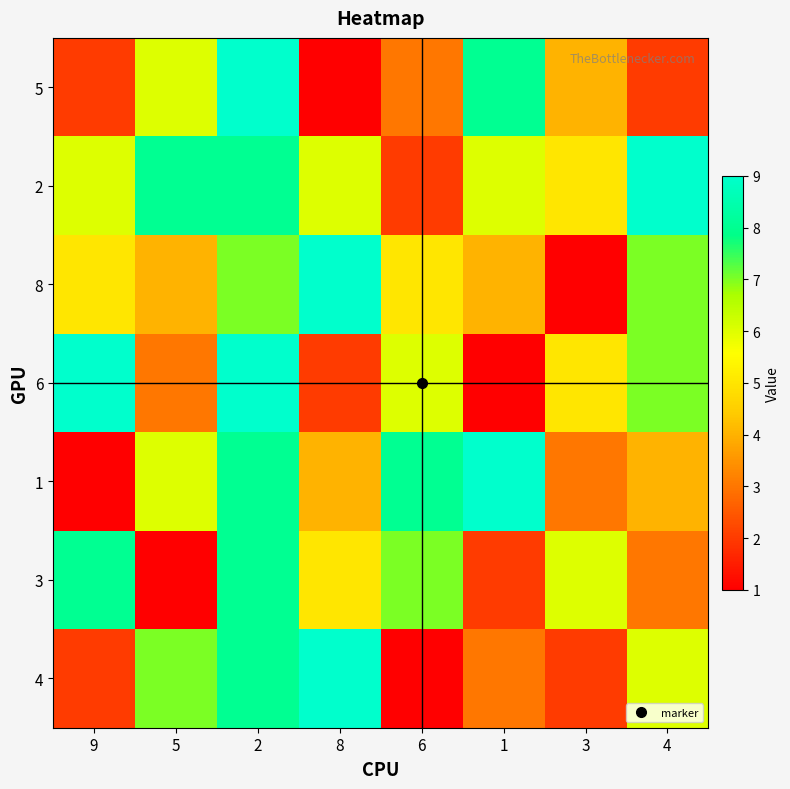

Reading right to left, extract all data points from this chart.

5: 4=2	3=4	1=8	6=3	8=1	2=9	5=6	9=2
2: 4=9	3=5	1=6	6=2	8=6	2=8	5=8	9=6
8: 4=7	3=1	1=4	6=5	8=9	2=7	5=4	9=5
6: 4=7	3=5	1=1	6=6	8=2	2=9	5=3	9=9
1: 4=4	3=3	1=9	6=8	8=4	2=8	5=6	9=1
3: 4=3	3=6	1=2	6=7	8=5	2=8	5=1	9=8
4: 4=6	3=2	1=3	6=1	8=9	2=8	5=7	9=2